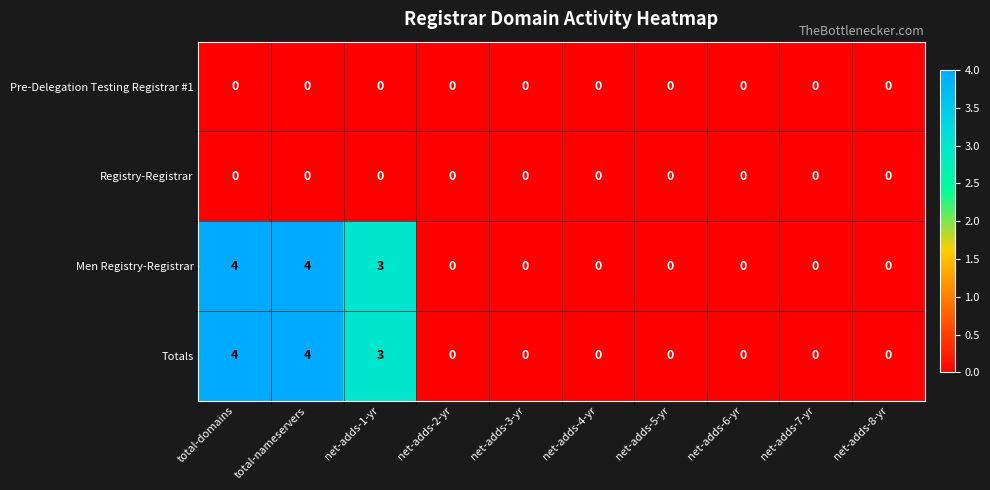

The value of Men Registry-Registrar at net-adds-5-yr is -2. True or false?

False